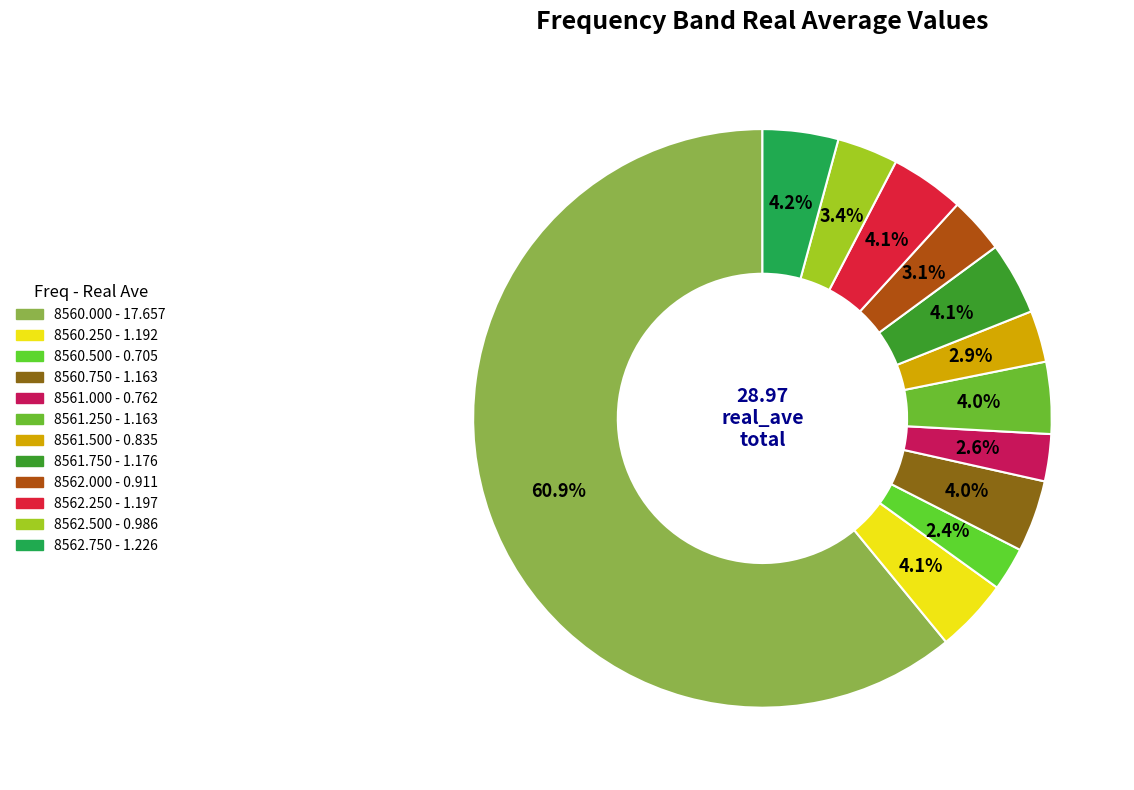

Does any single category account for the majority?

Yes